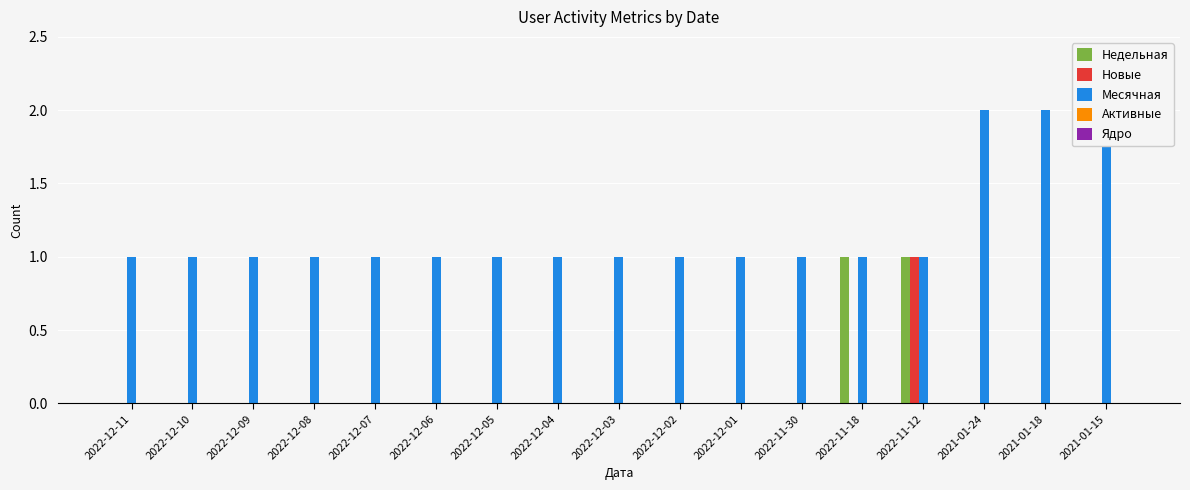

How many groups of bars are there?

17